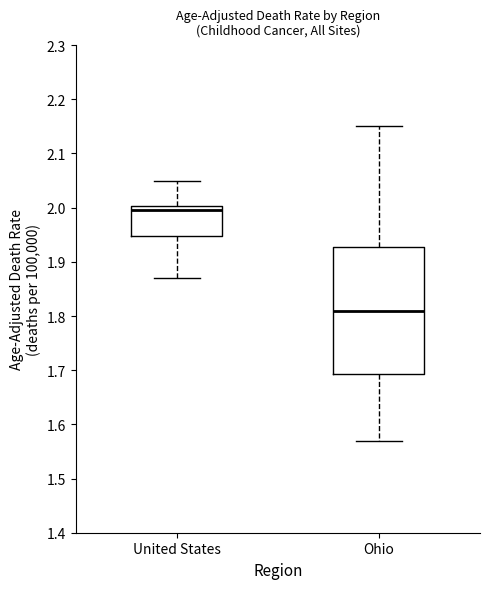

Which box's median line is the highest?

United States